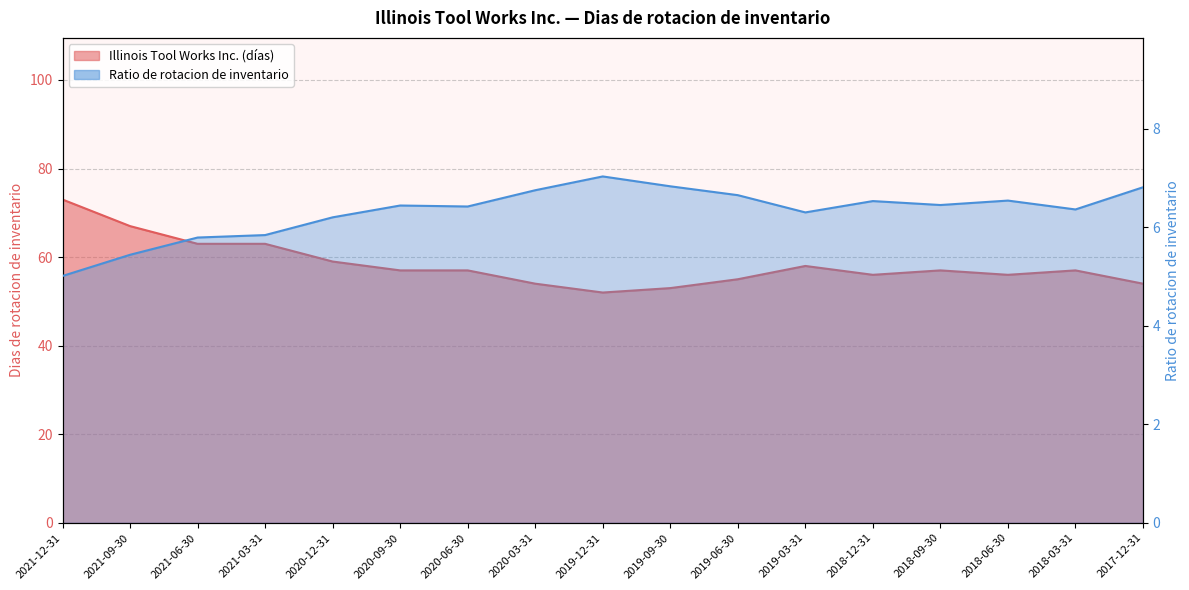

Which series has the largest total across all categories?

Illinois Tool Works Inc.